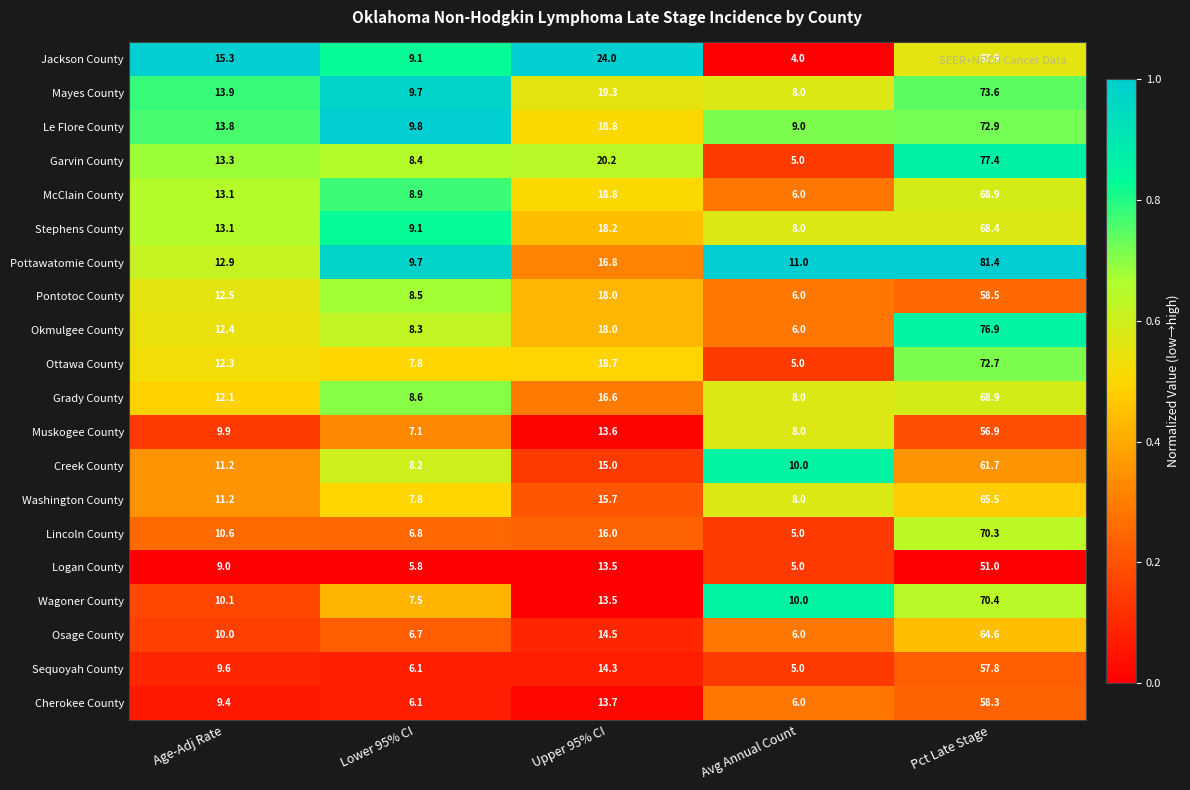

Is it true that Washington County equals 4.8 at Lower 95% CI?

False